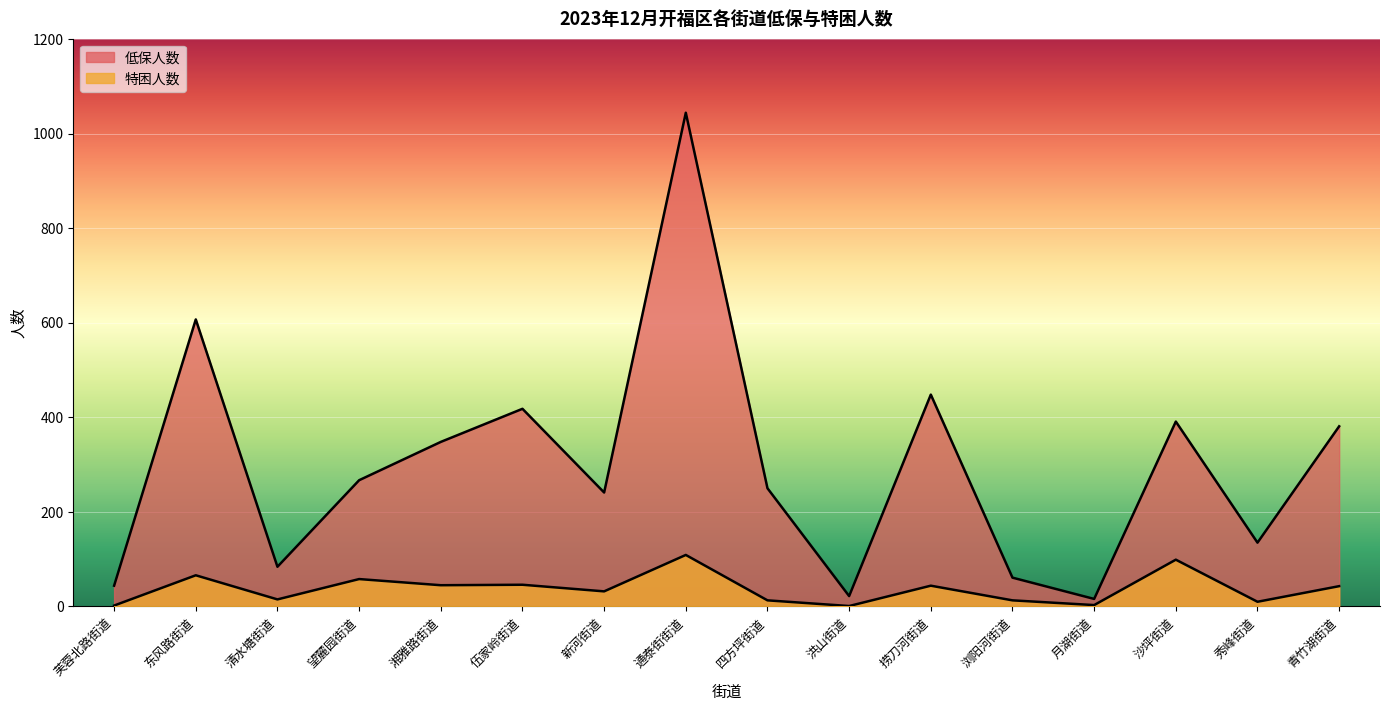

What is the average value of the 低保人数 series?

297